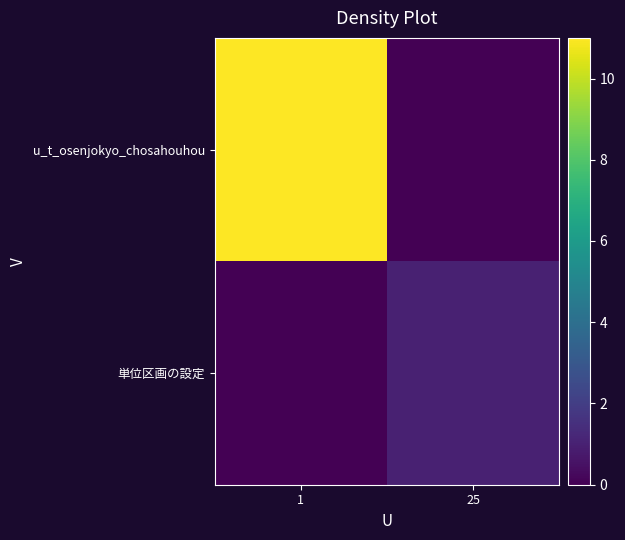

Reading right to left, what are all the values shown in this chart?

u_t_osenjokyo_chosahouhou: 25=0	1=11
単位区画の設定: 25=1	1=0